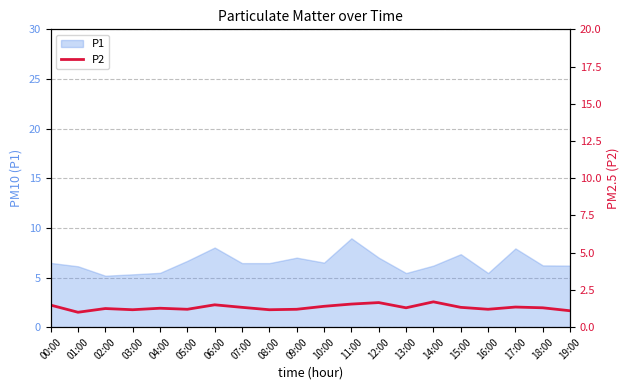

True or false: the data shows 0.9 at 18:00.

False